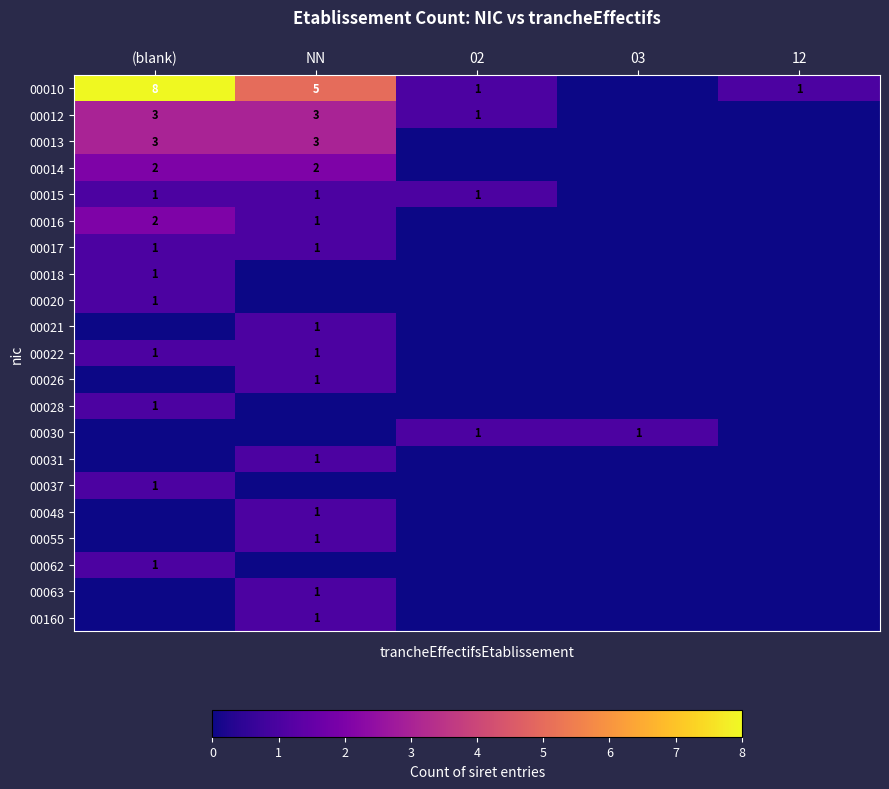

Is it true that 00012 equals 4 at NN?

False